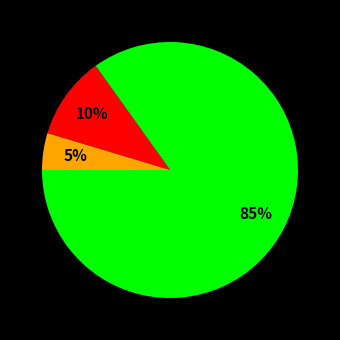

To the nearest percent, what is the average slice percentage?

33%